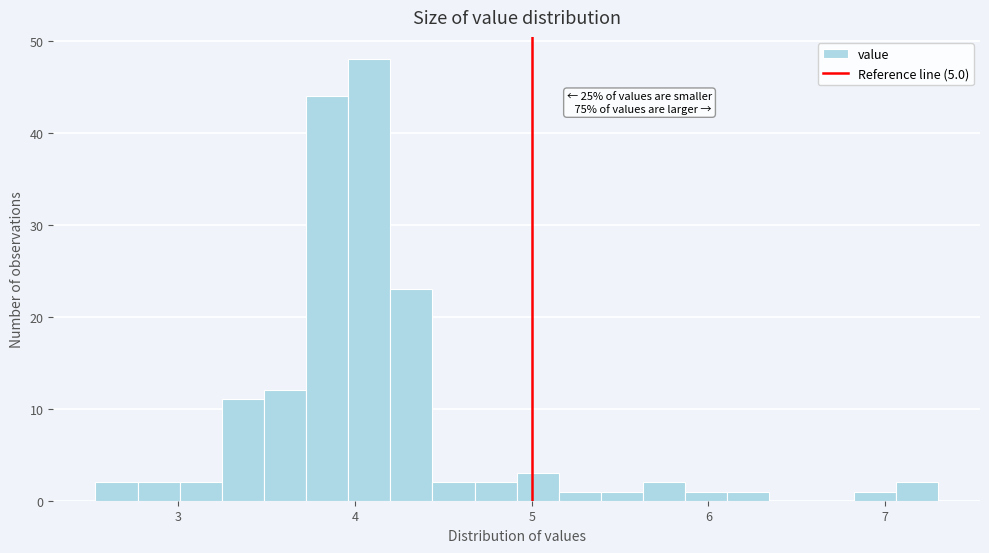

Around what value on the x-axis is the tallest bar? Give the approximate position of its centre, as read against the axis.

4.1